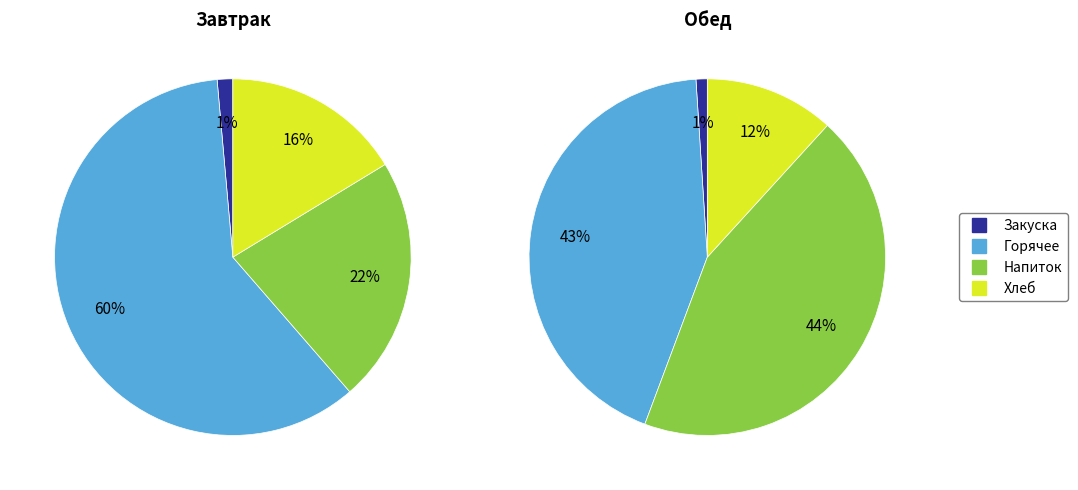

Is it true that хлеб бел. is 15% of the pie?

False